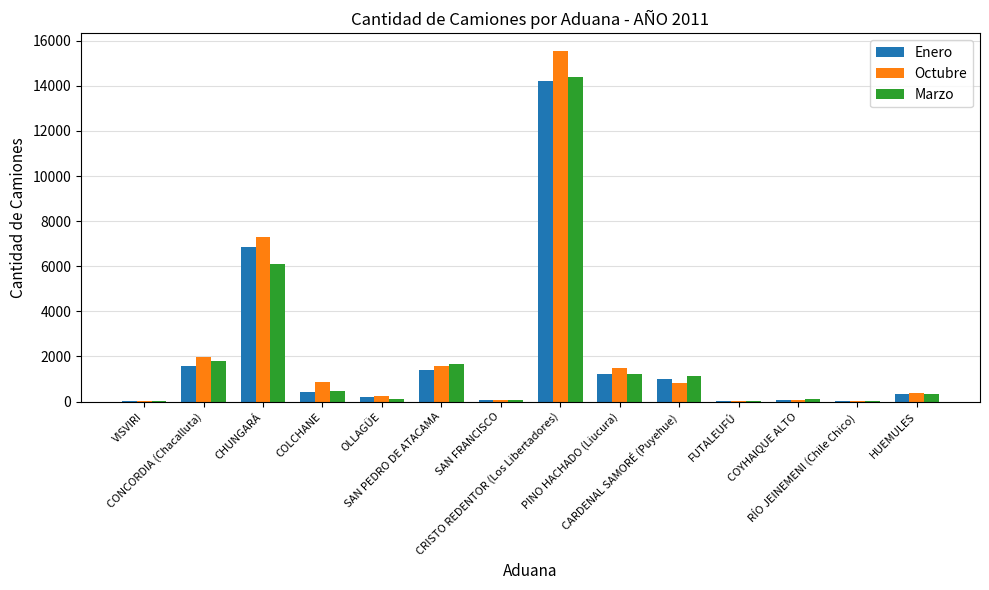

What is the approximate value of Marzo at OLLAGÜE, to the nearest 10?

120